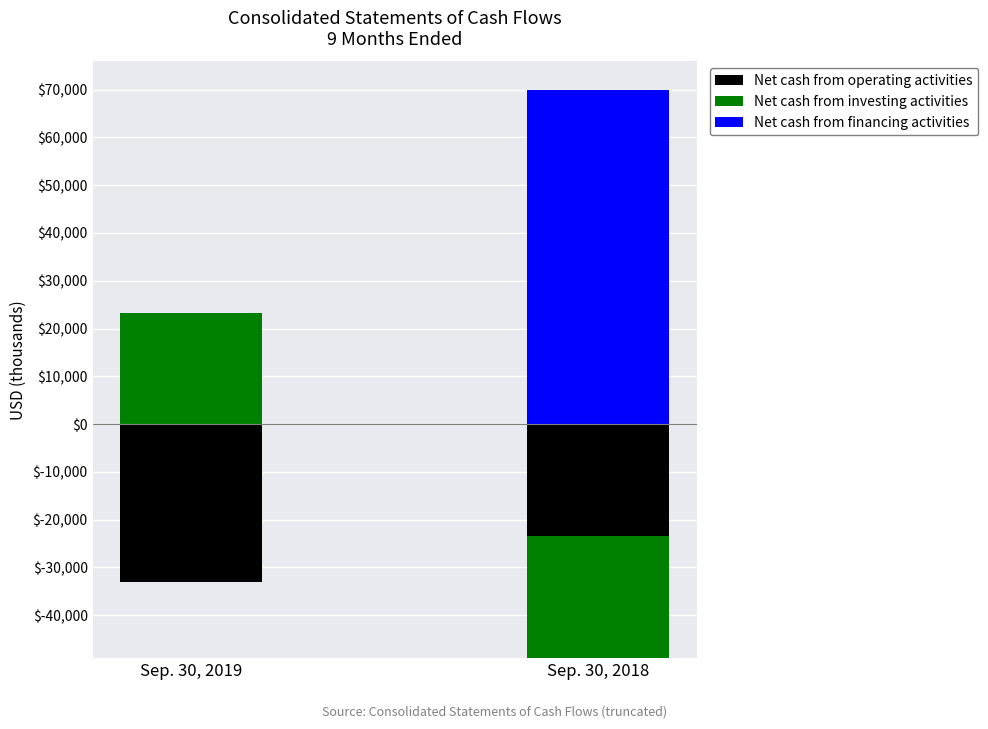

What are all the series names shown in the legend?

Net cash from operating activities, Net cash from investing activities, Net cash from financing activities